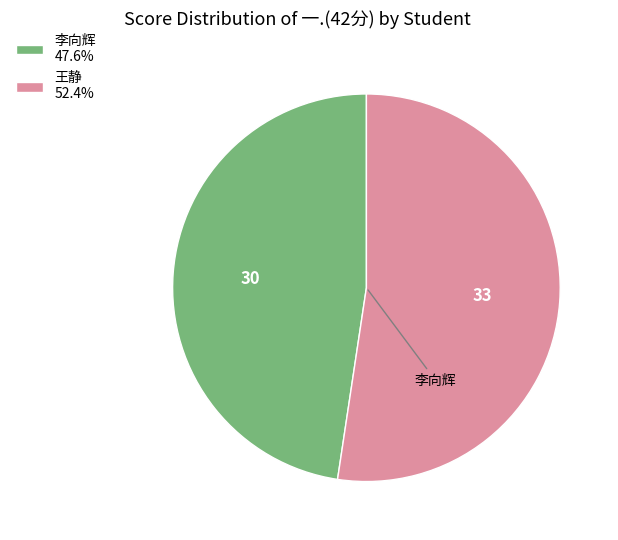

Is the sum of 王静 52.4% and 李向辉 47.6% greater than half?

Yes